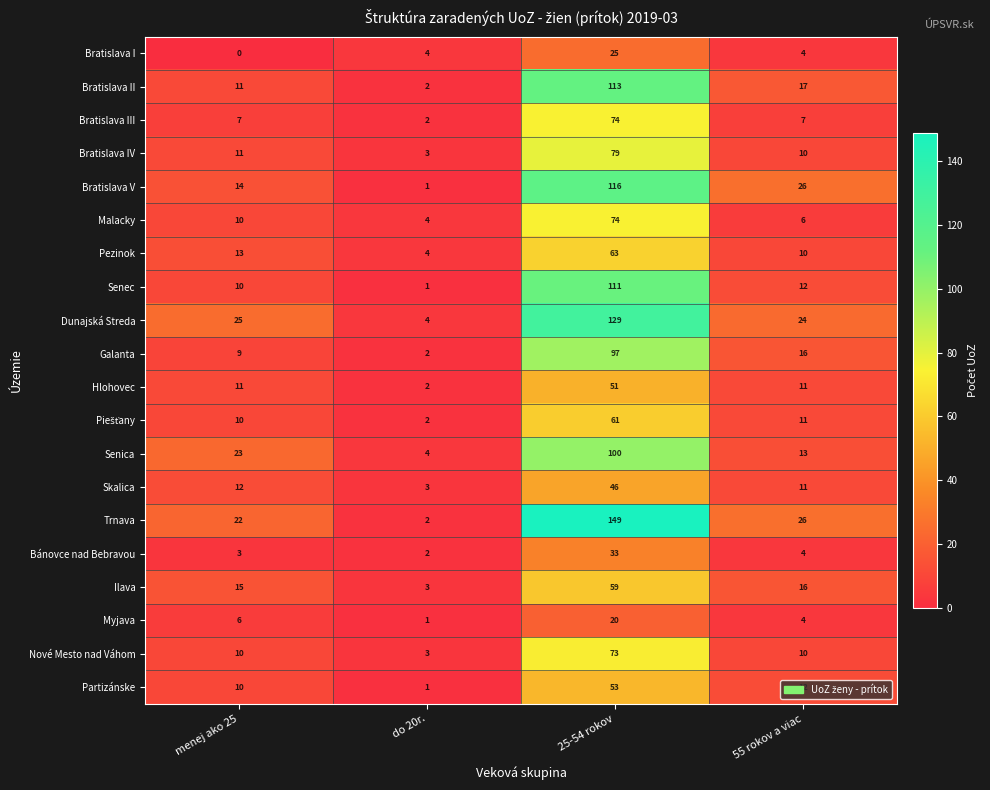

List the labels in order of Bratislava II value, smallest first.

do 20r., menej ako 25, 55 rokov a viac, 25-54 rokov